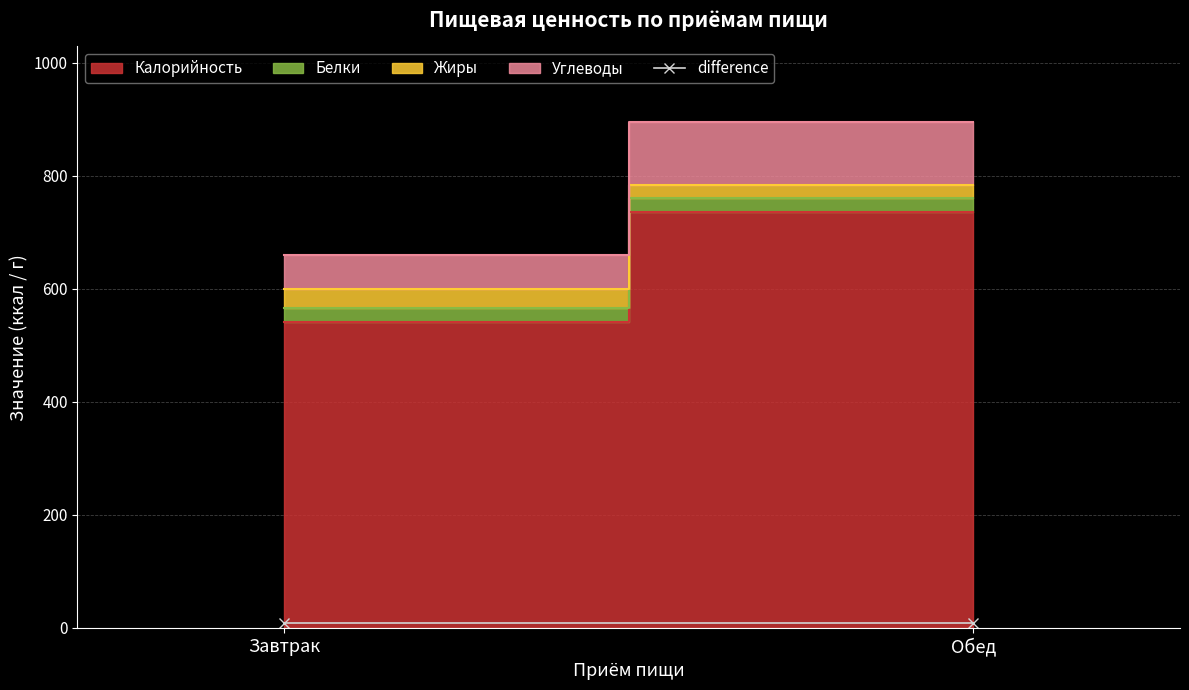

Reading left to right, what are all the values shown in this chart?

Калорийность: Завтрак=541.9	Обед=736.0
Белки: Завтрак=23.7	Обед=25.2
Жиры: Завтрак=33.9	Обед=22.2
Углеводы: Завтрак=60.4	Обед=111.2